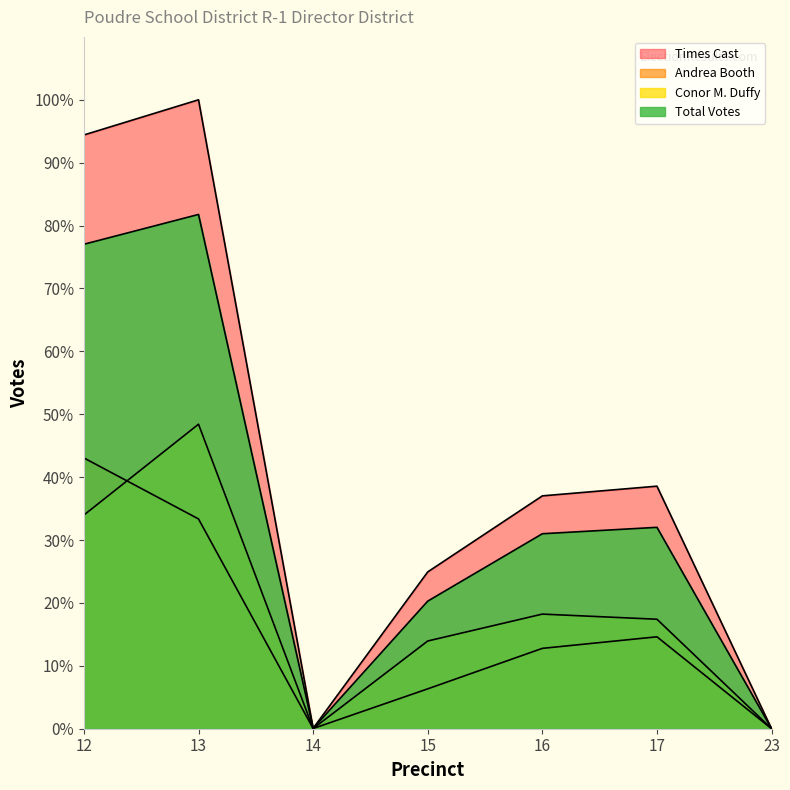

How many categories are shown in the chart?

7